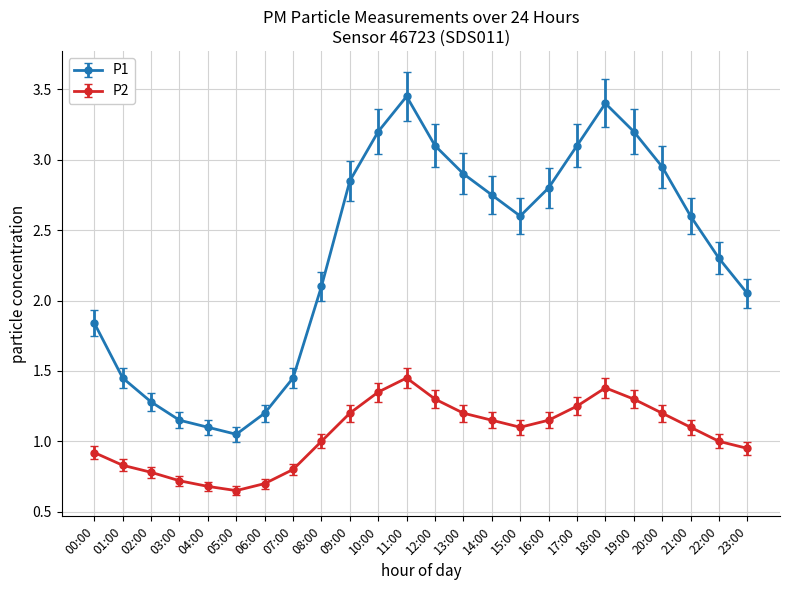

What is the label of the 11th point from the left?

10:00